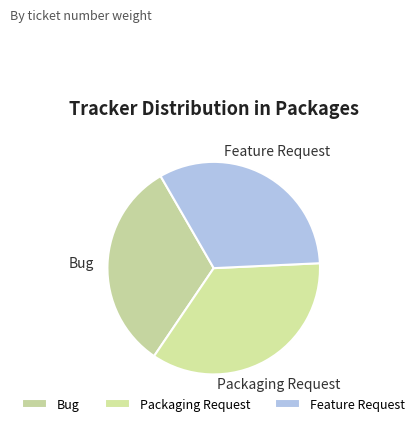

Which category has the biggest portion of the pie?

Packaging Request